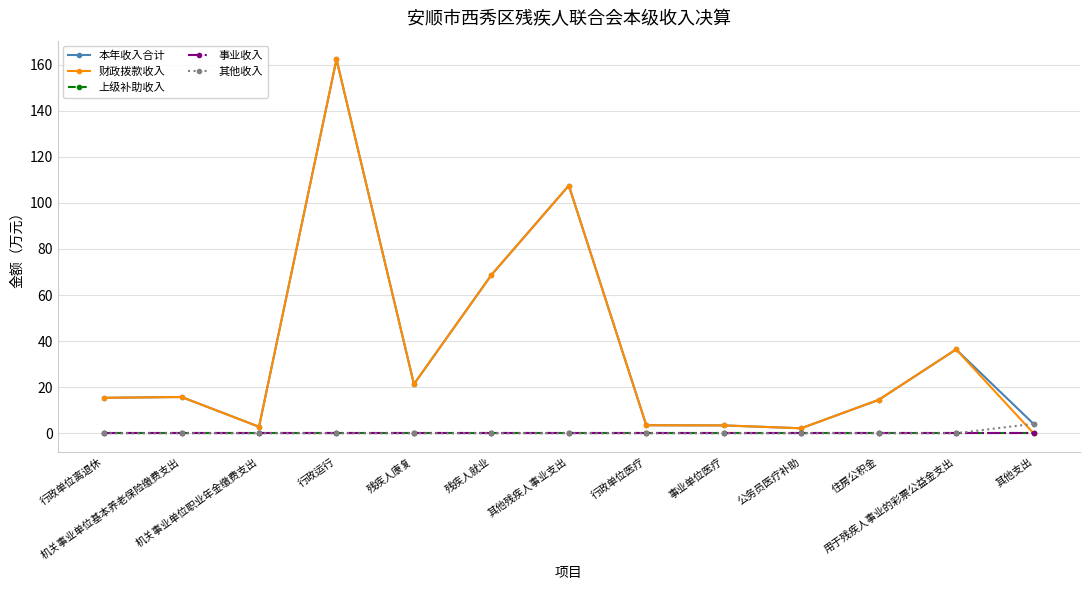

True or false: 上级补助收入 has more than 1 interior local peaks.

False